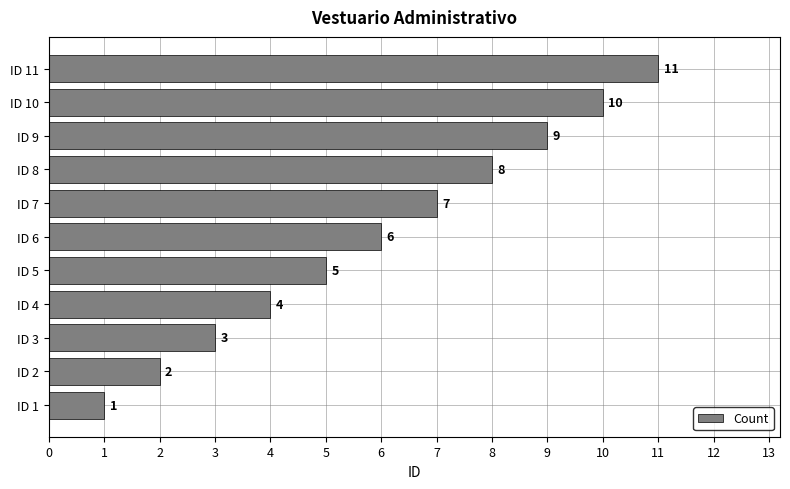

Is it true that the value at ID 2 is 1?

False